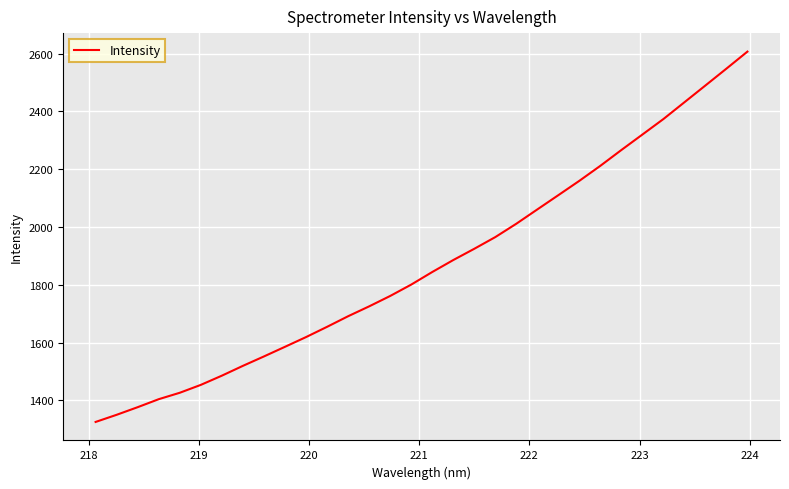

Does the chart have visible grid lines?

Yes